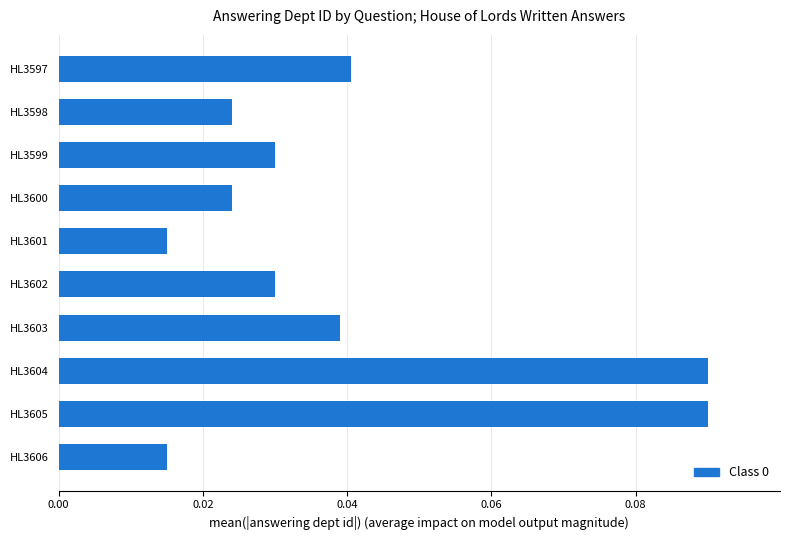

What is the sum of all values?

0.4